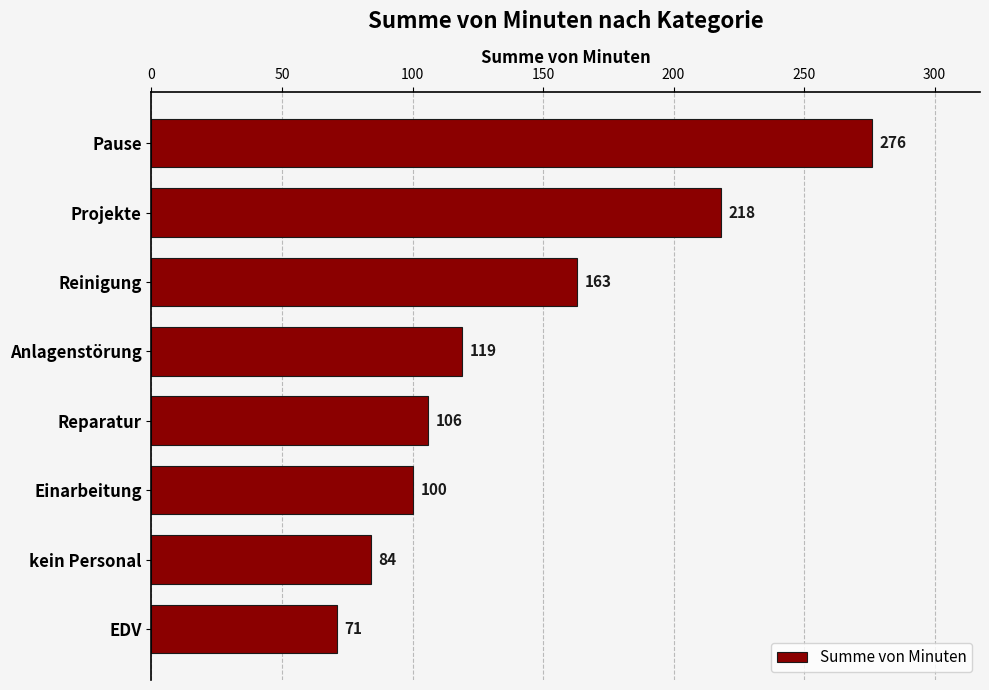

Does the chart contain any negative values?

No